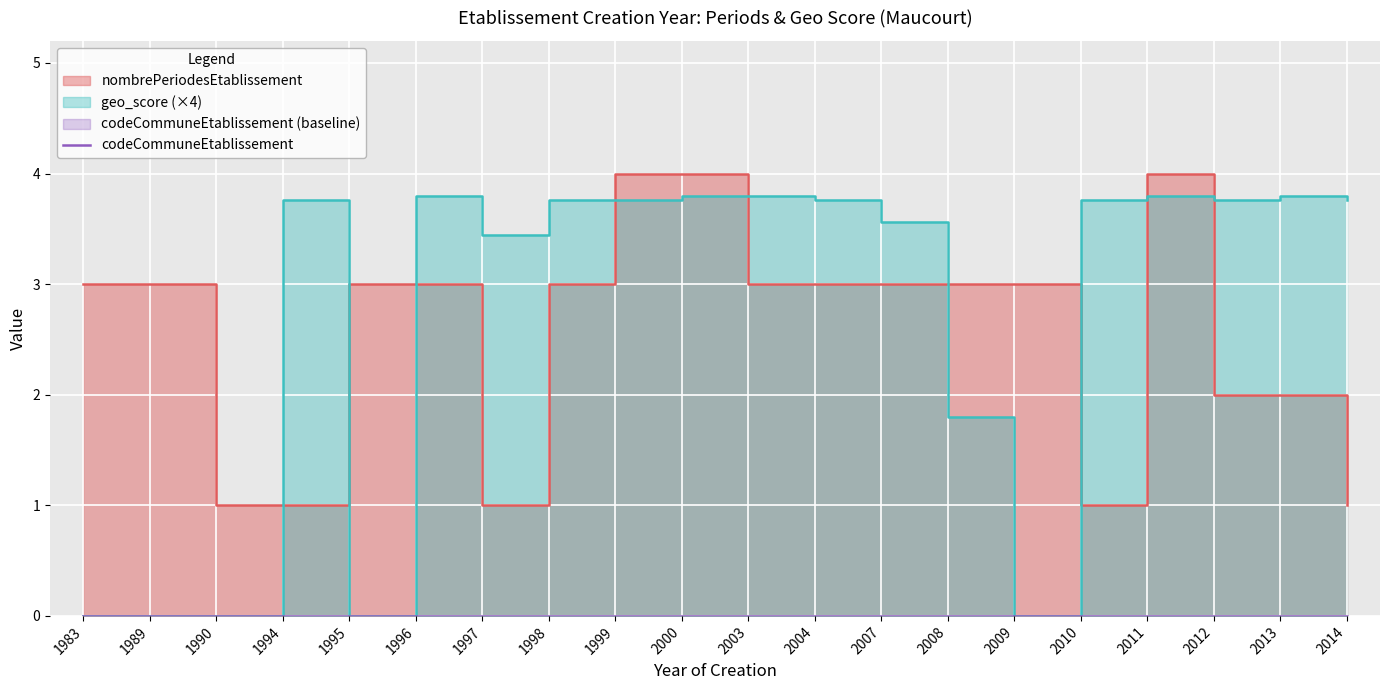

What is the difference between the maximum and second lowest values in the nombrePeriodesEtablissement series?

3.0